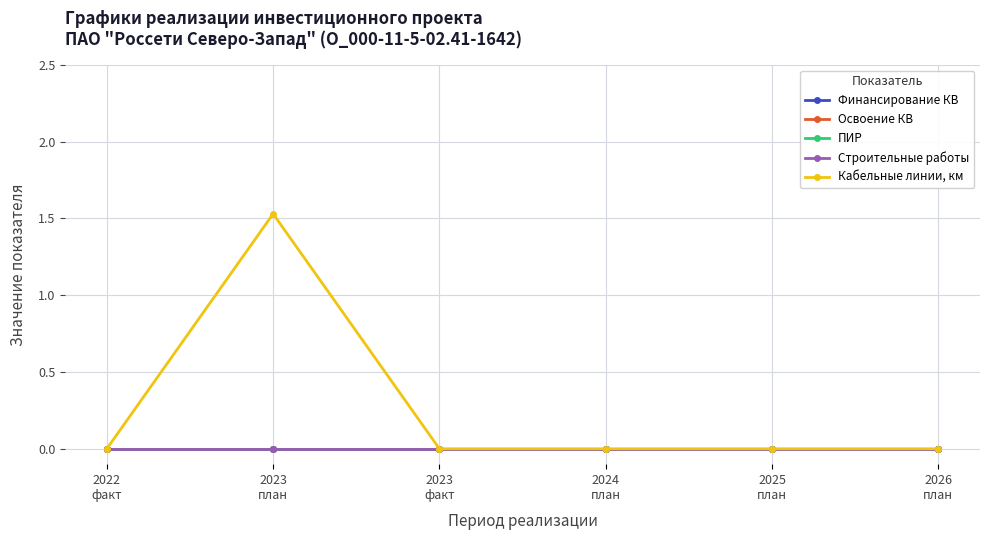

Rank the categories by Освоение КВ value from highest to lowest.

2022
факт, 2023
план, 2023
факт, 2024
план, 2025
план, 2026
план